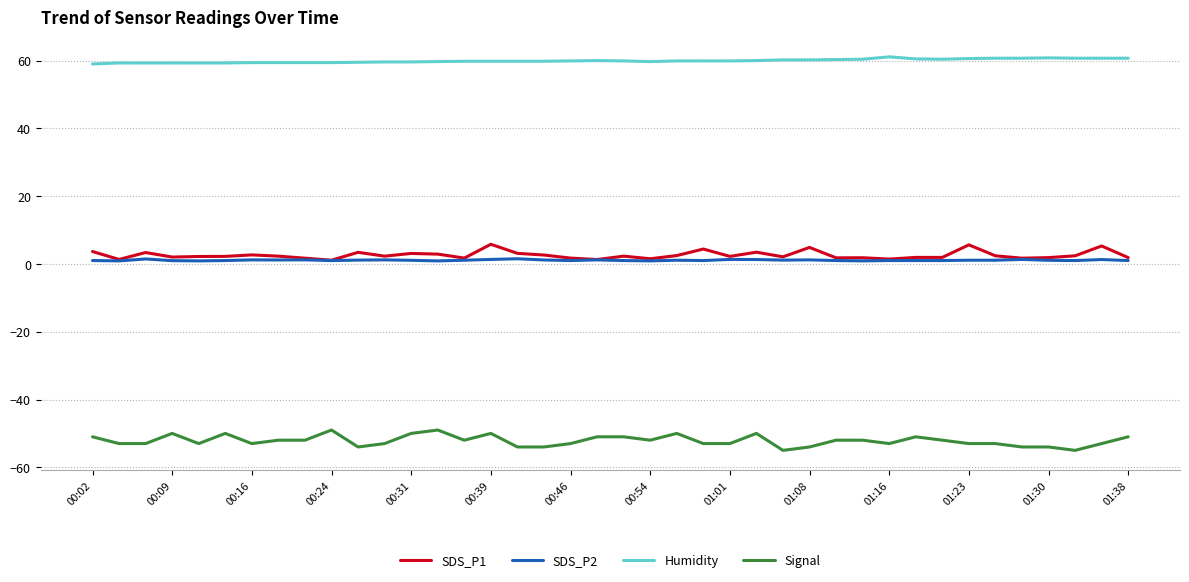

Which series has the largest total across all categories?

Humidity